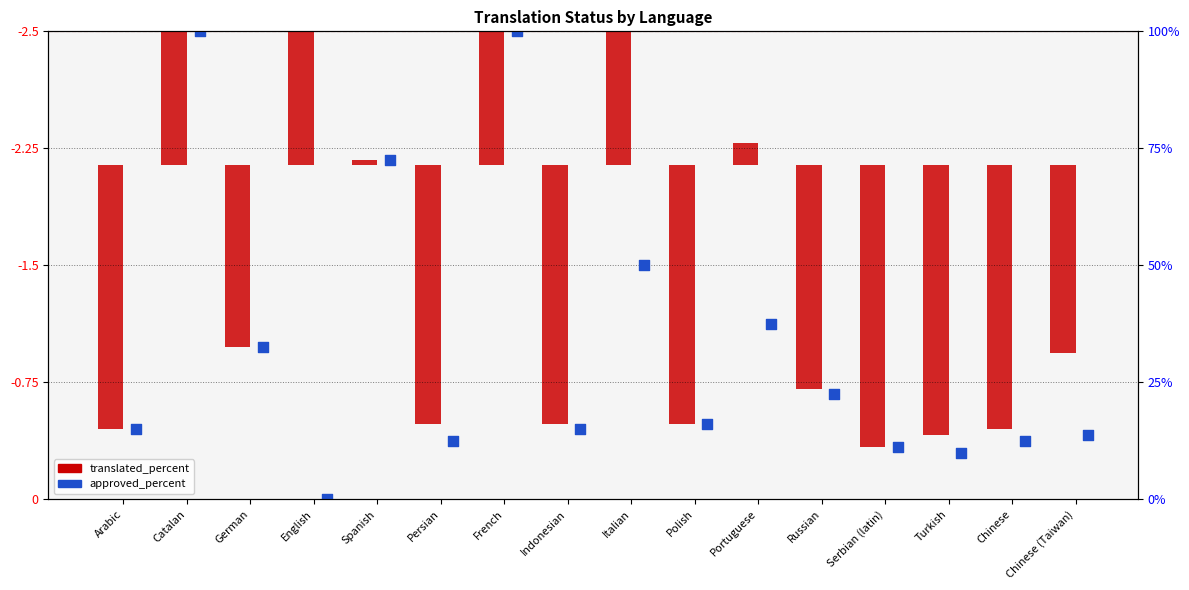

Which series contains the highest Y value?

translated_percent